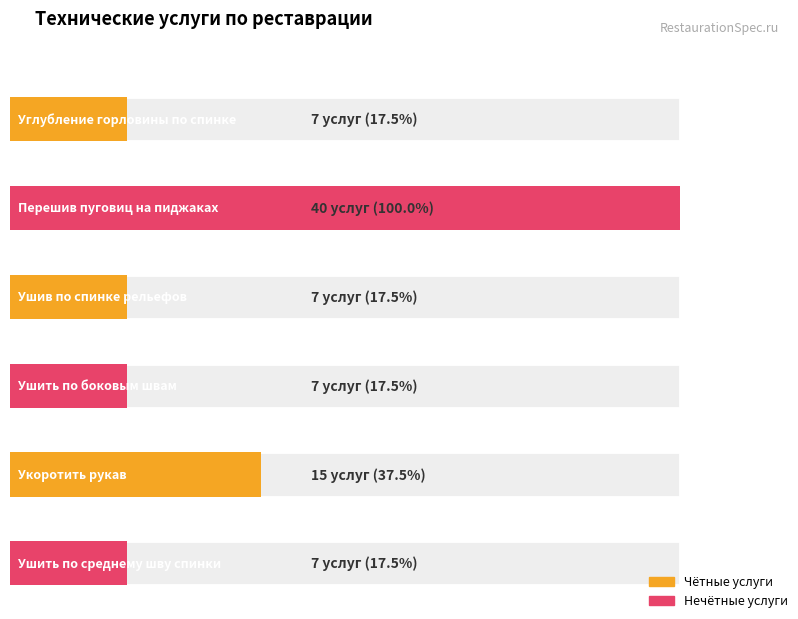

Which category has the lowest value across all series?

Углубление горловины по спинке